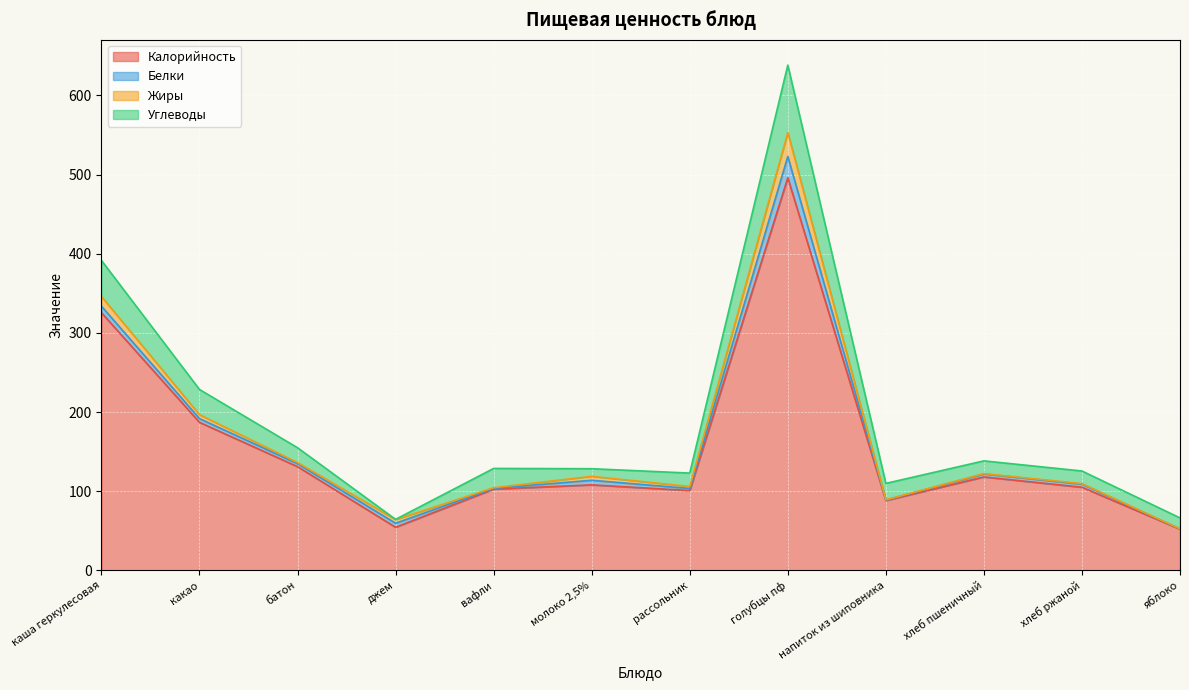

Reading right to left, extract all data points from this chart.

Калорийность: 52.0	105.0	118.0	88.2	496.1	100.8	108.0	102.6	54.4	131.0	187.0	325.6
Белки: 0.3	3.9	3.8	0.6	26.9	2.6	5.8	1.0	5.1	3.8	4.7	8.2
Жиры: 0.2	0.7	0.4	0.3	30.2	2.5	5.0	0.8	4.6	1.4	5.0	12.2
Углеводы: 13.8	15.9	16.1	20.8	85.2	17.0	9.6	24.3	0.3	18.7	31.8	45.6